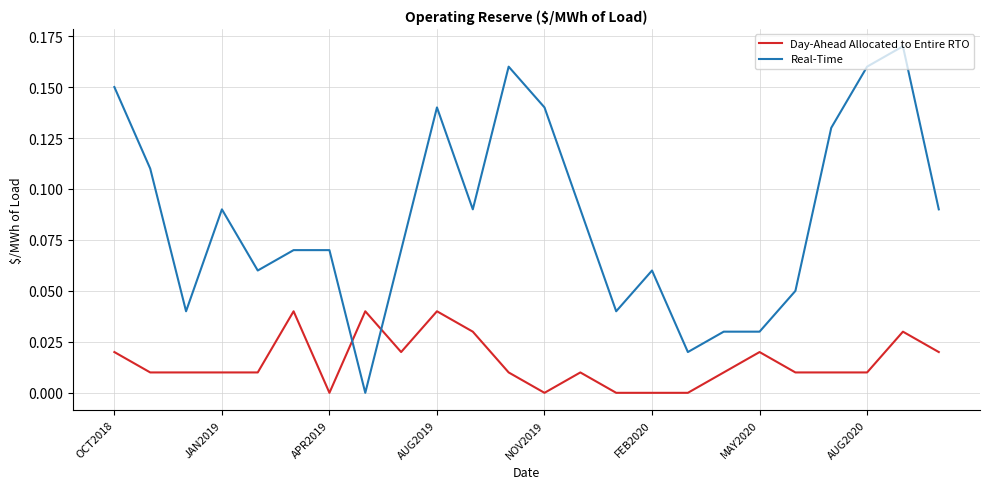

List the series in order of their overall mean, lowest first.

Day-Ahead Allocated to Entire RTO, Real-Time